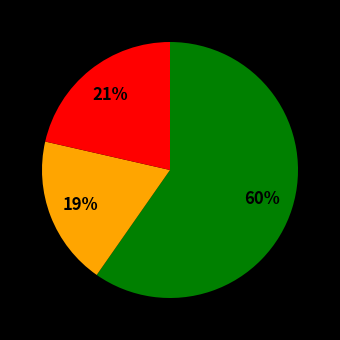

Is there a majority slice in this chart?

Yes